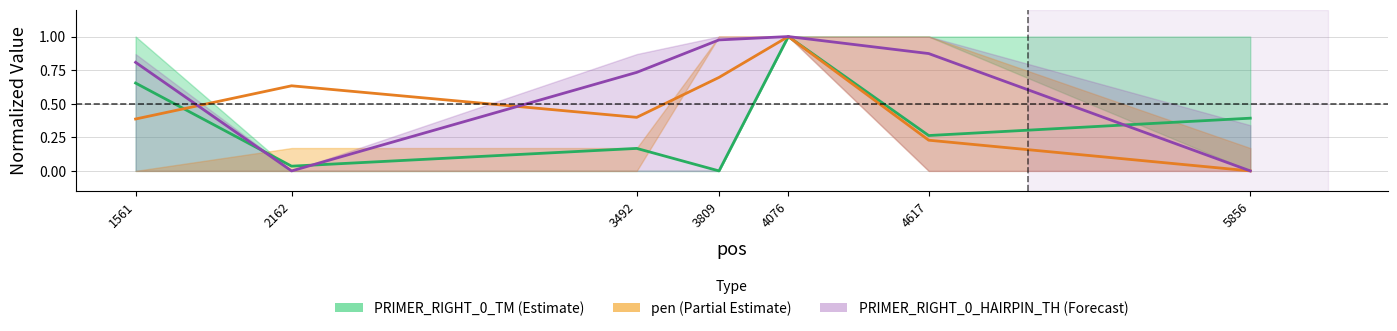

What is the difference between the second highest and minimum values in the PRIMER_RIGHT_0_HAIRPIN_TH series?

1.0